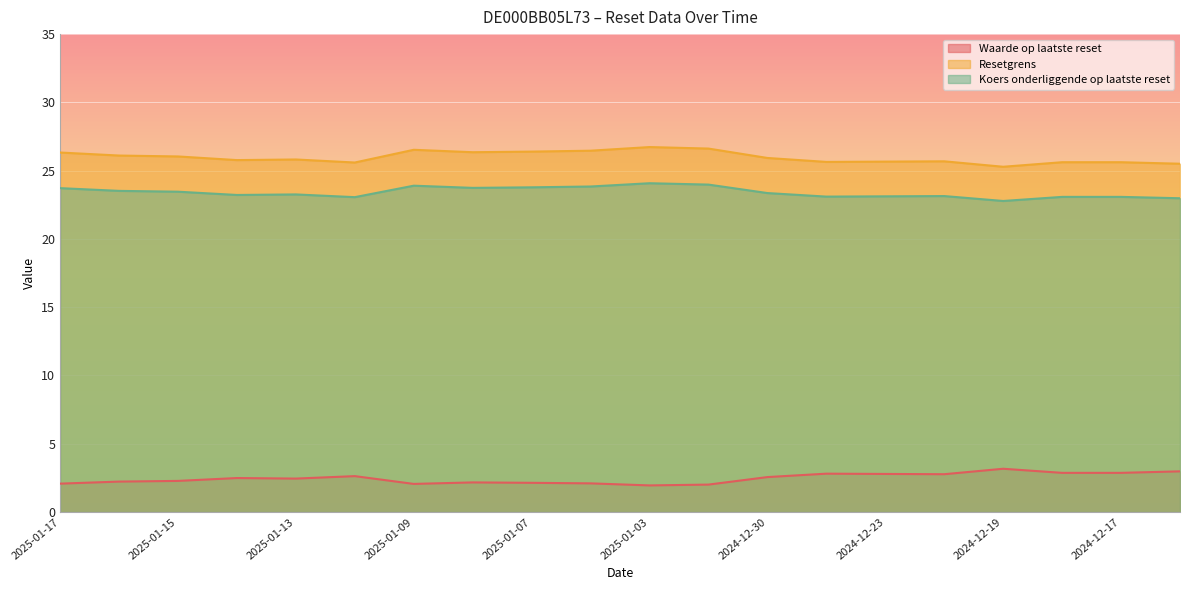

Reading left to right, list all the values displayed in this chart.

Waarde op laatste reset: 2025-01-17=2.1	2025-01-16=2.2	2025-01-15=2.3	2025-01-14=2.5	2025-01-13=2.5	2025-01-10=2.6	2025-01-09=2.1	2025-01-08=2.2	2025-01-07=2.1	2025-01-06=2.1	2025-01-03=1.9	2025-01-02=2.0	2024-12-30=2.6	2024-12-27=2.8	2024-12-23=2.8	2024-12-20=2.8	2024-12-19=3.2	2024-12-18=2.9	2024-12-17=2.9	2024-12-16=3.0
Resetgrens: 2025-01-17=26.3	2025-01-16=26.1	2025-01-15=26.0	2025-01-14=25.8	2025-01-13=25.8	2025-01-10=25.6	2025-01-09=26.5	2025-01-08=26.4	2025-01-07=26.4	2025-01-06=26.5	2025-01-03=26.7	2025-01-02=26.6	2024-12-30=25.9	2024-12-27=25.6	2024-12-23=25.7	2024-12-20=25.7	2024-12-19=25.3	2024-12-18=25.6	2024-12-17=25.6	2024-12-16=25.5
Koers onderliggende op laatste reset: 2025-01-17=23.7	2025-01-16=23.5	2025-01-15=23.5	2025-01-14=23.2	2025-01-13=23.3	2025-01-10=23.1	2025-01-09=23.9	2025-01-08=23.7	2025-01-07=23.8	2025-01-06=23.8	2025-01-03=24.1	2025-01-02=24.0	2024-12-30=23.4	2024-12-27=23.1	2024-12-23=23.1	2024-12-20=23.1	2024-12-19=22.8	2024-12-18=23.1	2024-12-17=23.1	2024-12-16=23.0